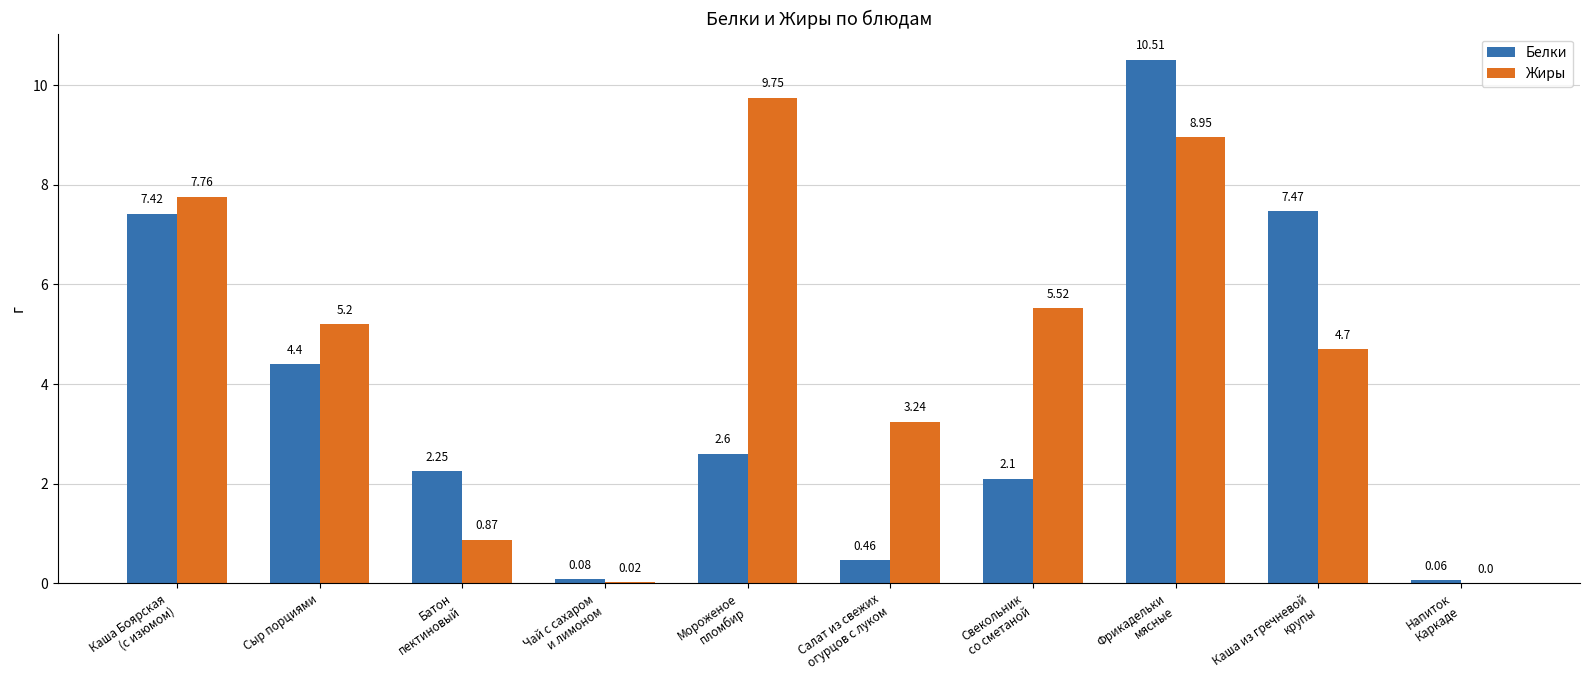

At which category does the chart reach its peak across all series?

Фрикадельки
мясные